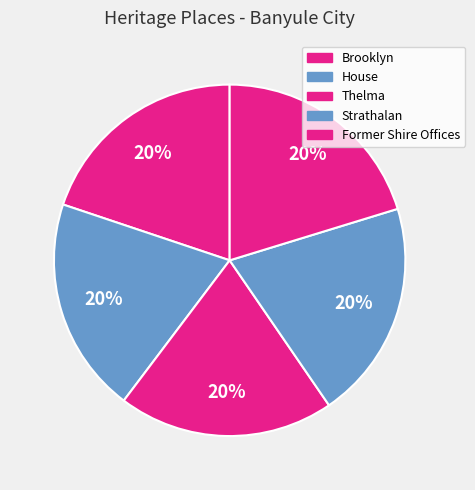

How many segments does this pie chart have?

5